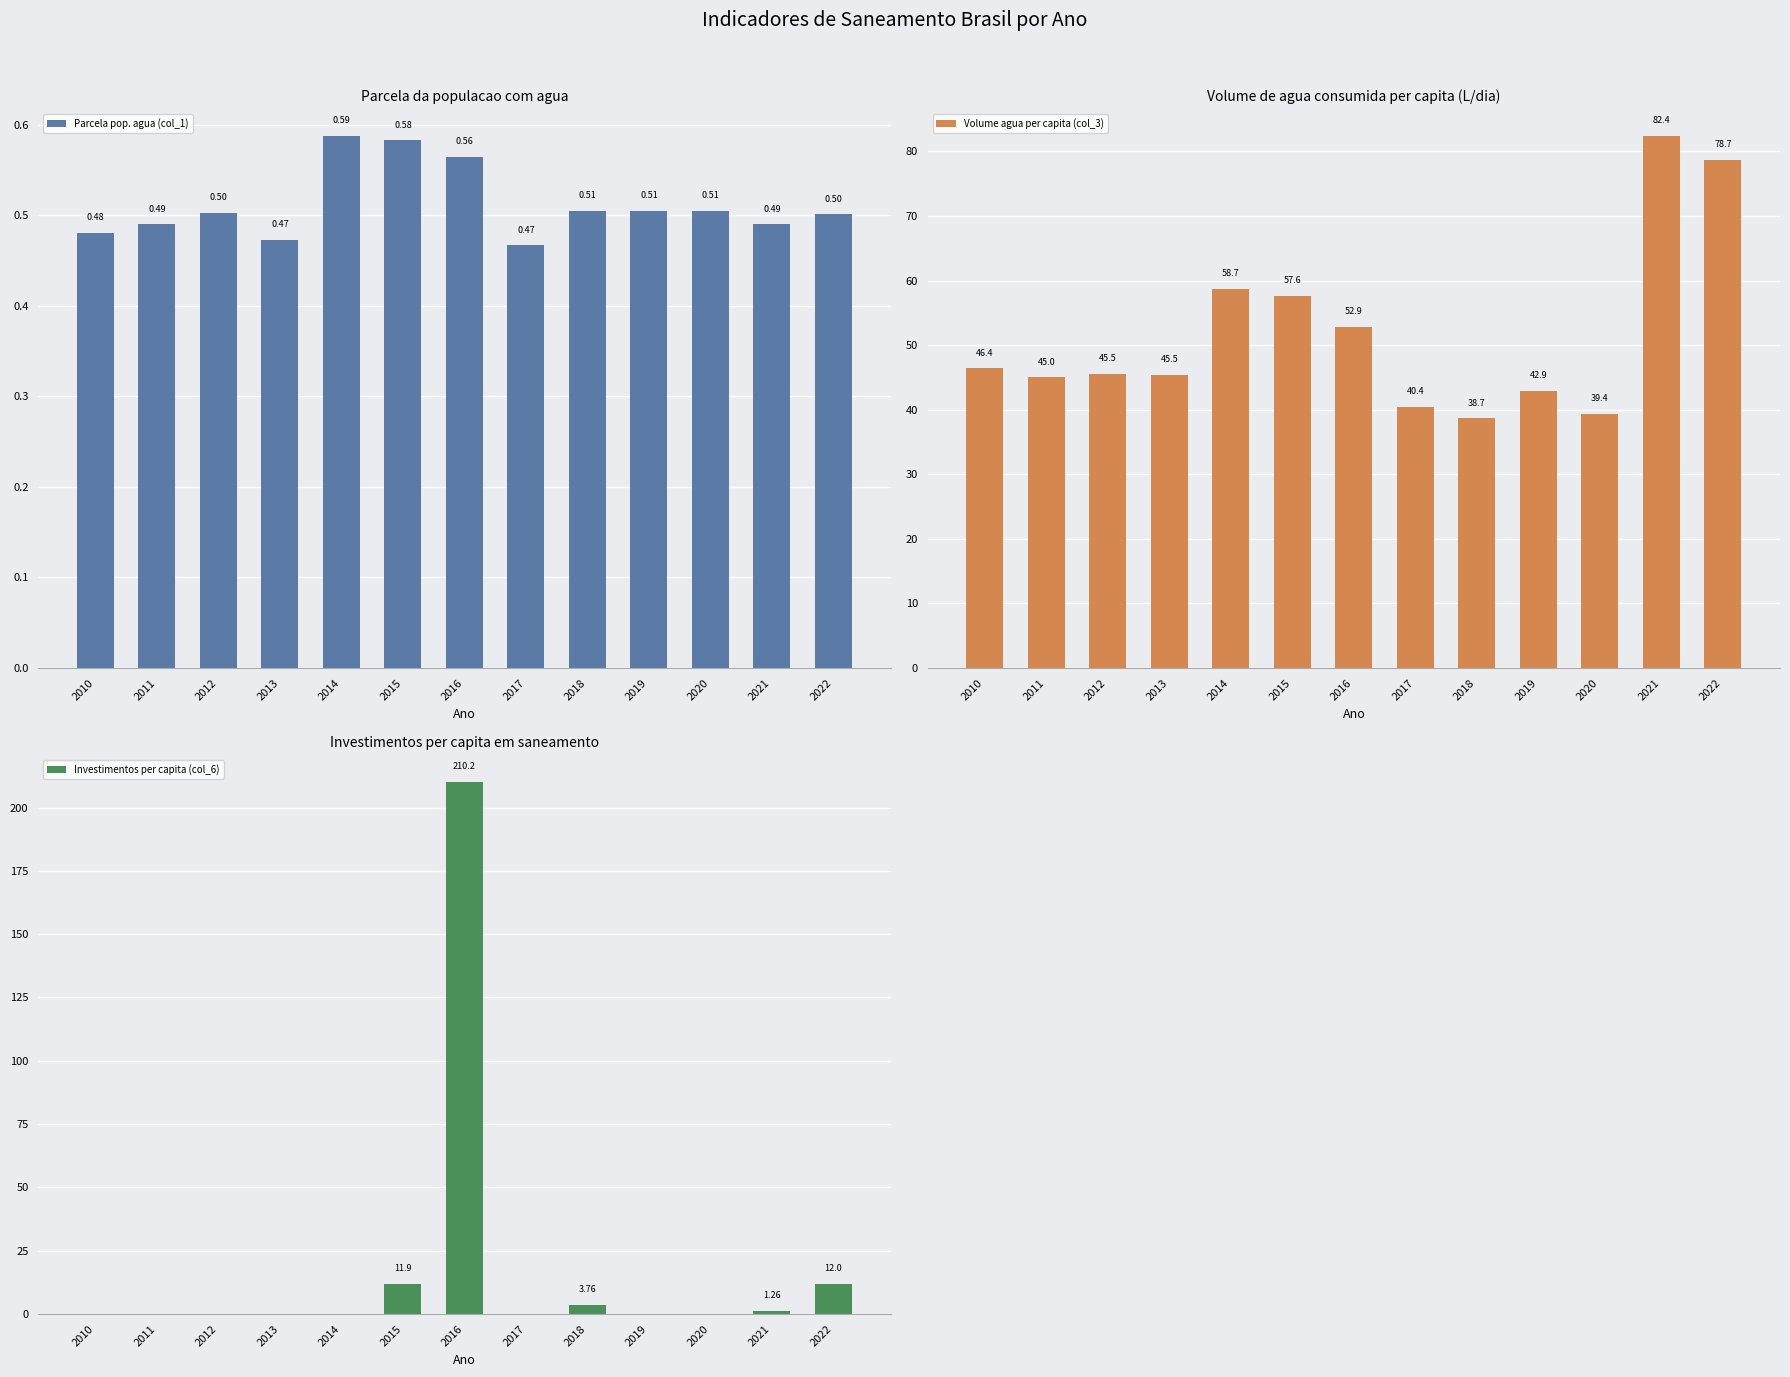

The value of Investimentos per capita (col_6) at 2020 is 101.1. True or false?

False